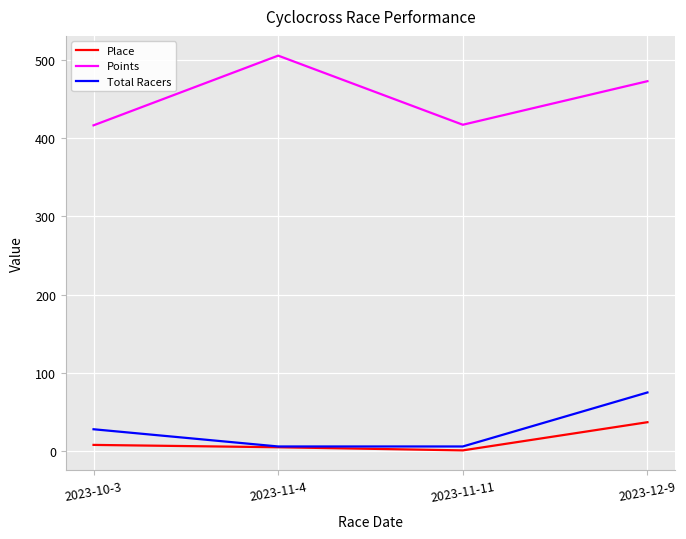

What is the maximum value shown in the chart?

505.4